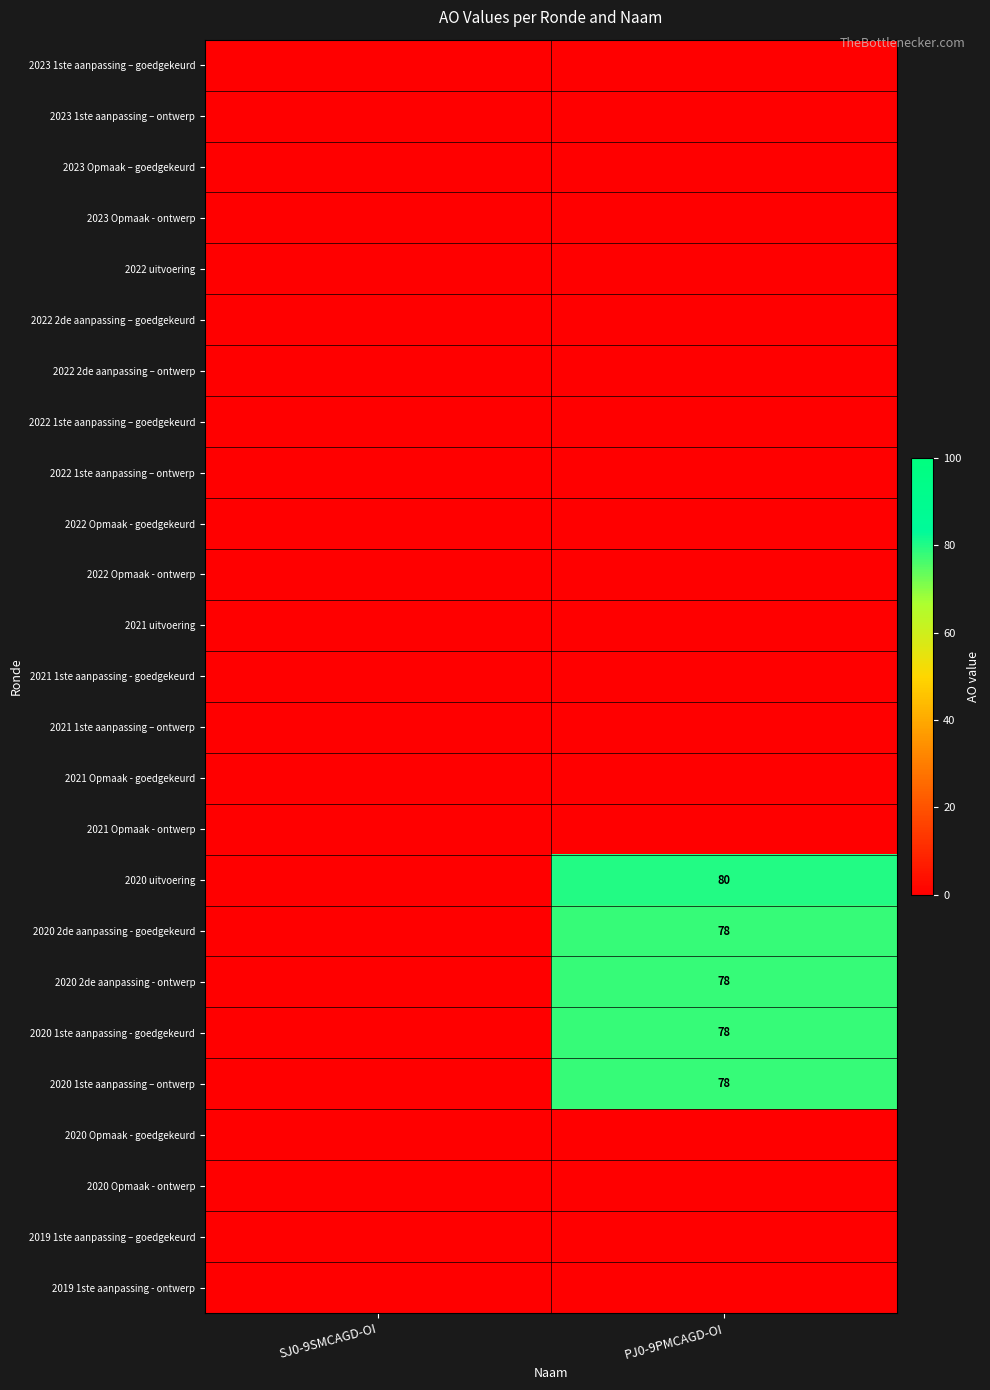

Which label corresponds to the smallest value in the chart?

SJ0-9SMCAGD-OI